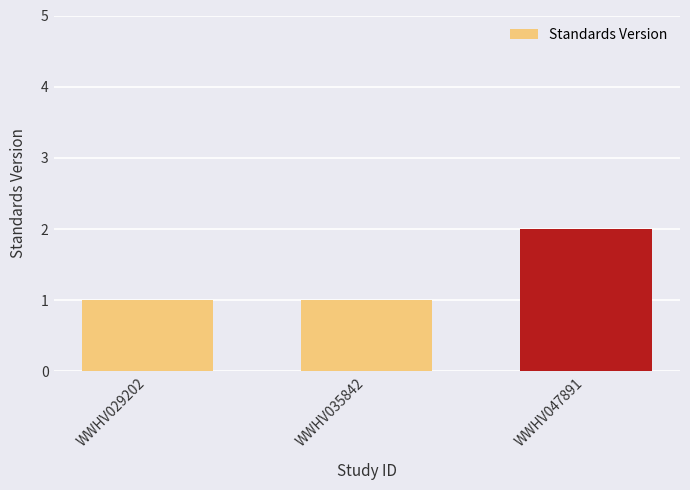

Read the value at WWHV035842.

1